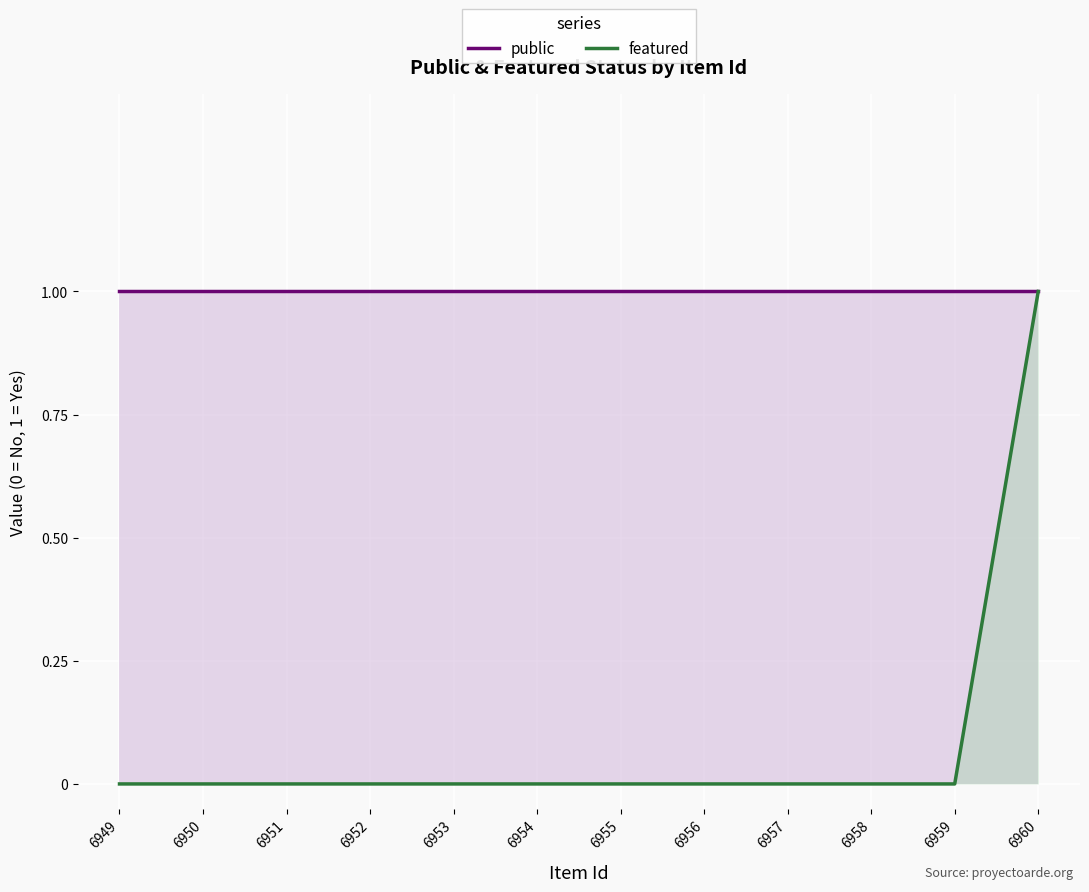

True or false: featured has more than 2 interior local peaks.

False